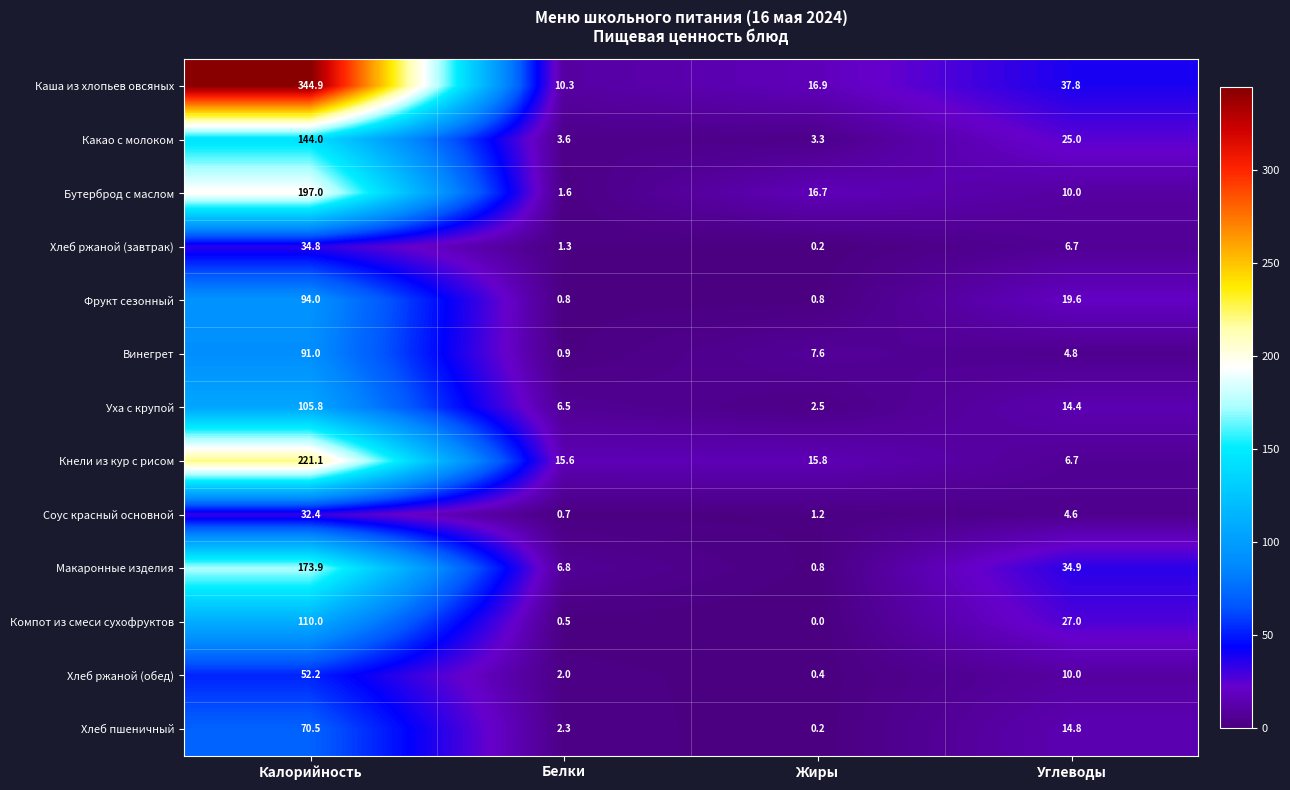

List the labels in order of Каша из хлопьев овсяных value, smallest first.

Белки, Жиры, Углеводы, Калорийность